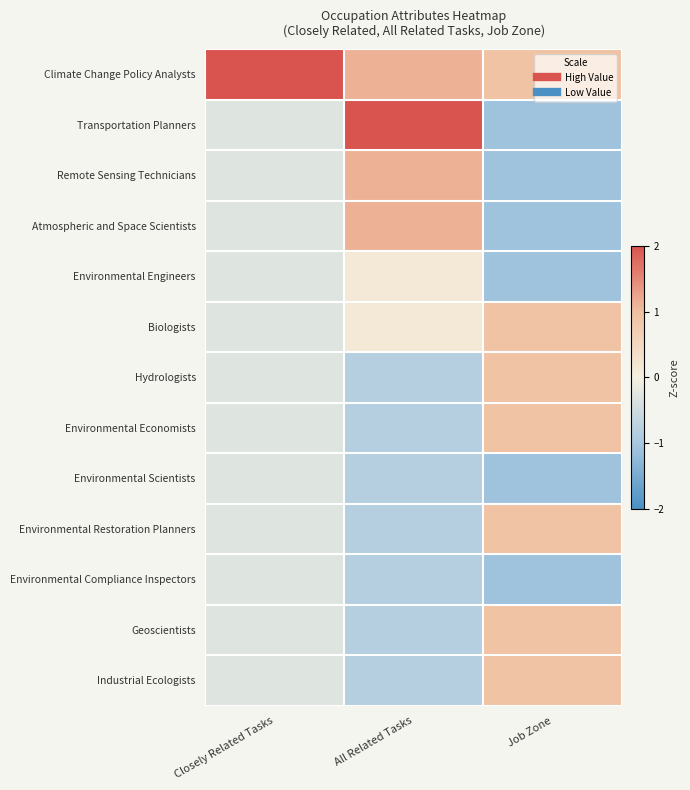

How many series are shown in this chart?

13